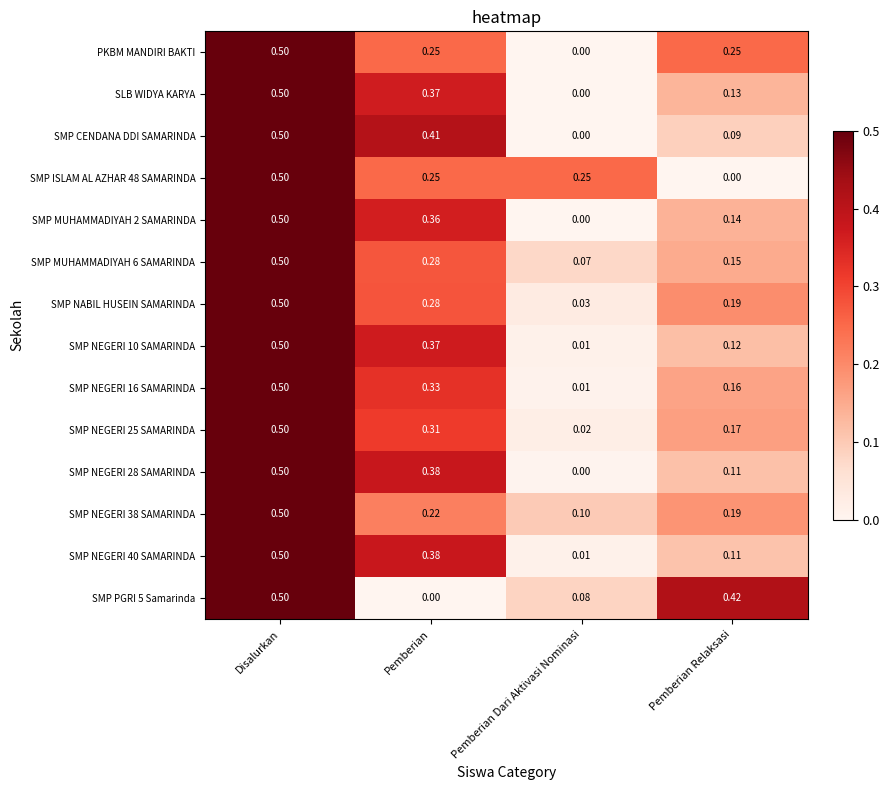

At which label does SMP NEGERI 25 SAMARINDA reach its peak?

Disalurkan